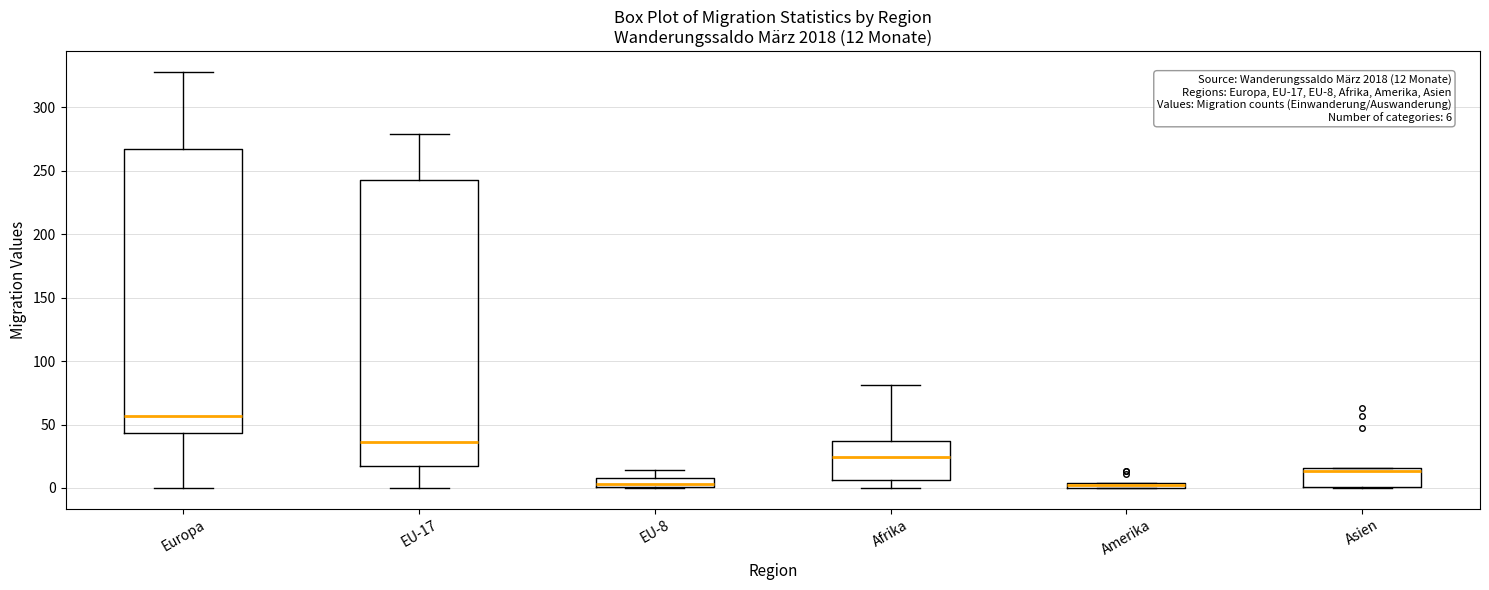

Which box has the highest median line?

Europa